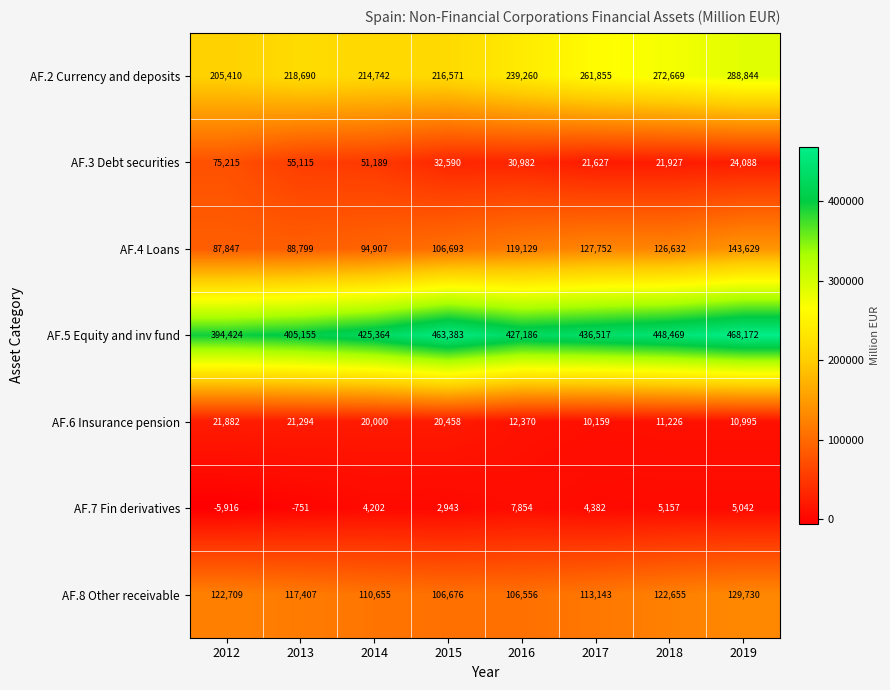

At which label is AF.4 Loans closest to 115738?

2016